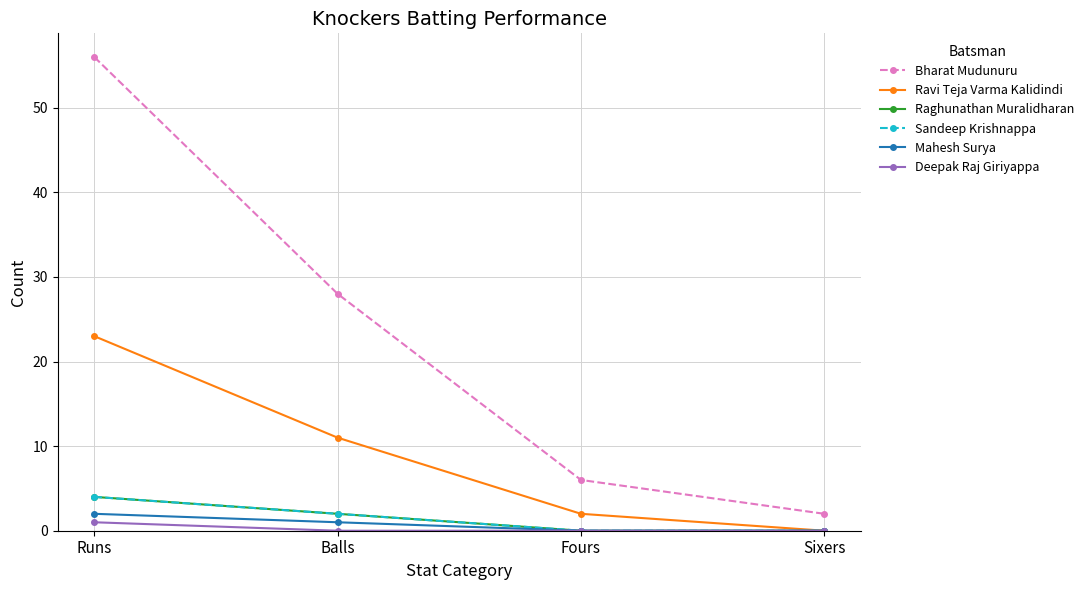

Does the chart have visible grid lines?

Yes